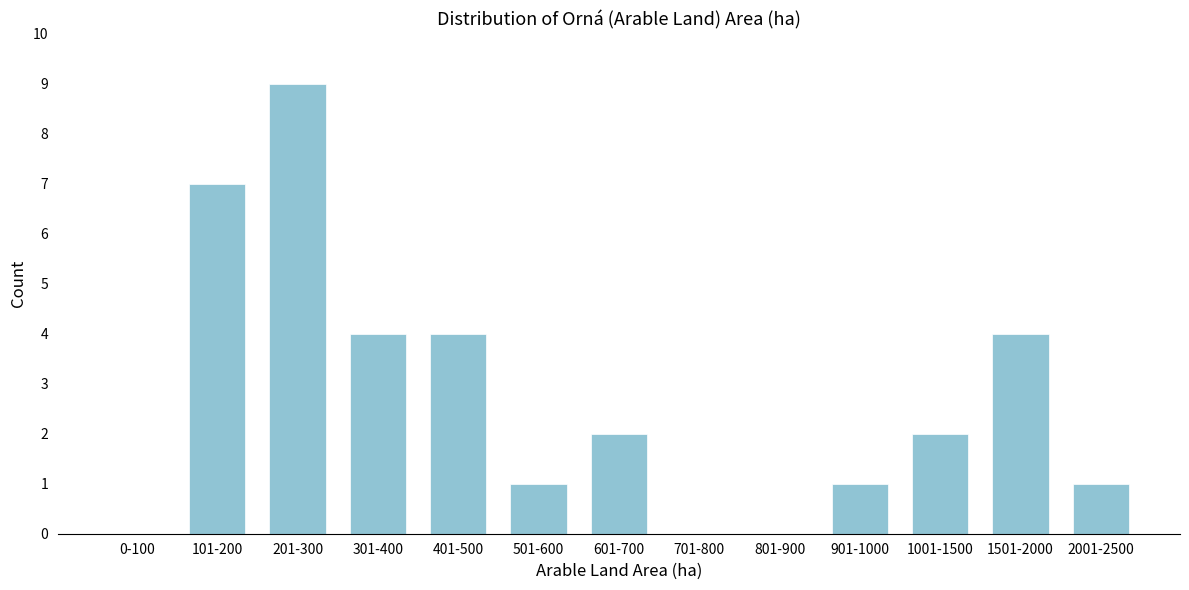

Reading right to left, what are all the values shown in this chart?

2001-2500=1	1501-2000=4	1001-1500=2	901-1000=1	801-900=0	701-800=0	601-700=2	501-600=1	401-500=4	301-400=4	201-300=9	101-200=7	0-100=0